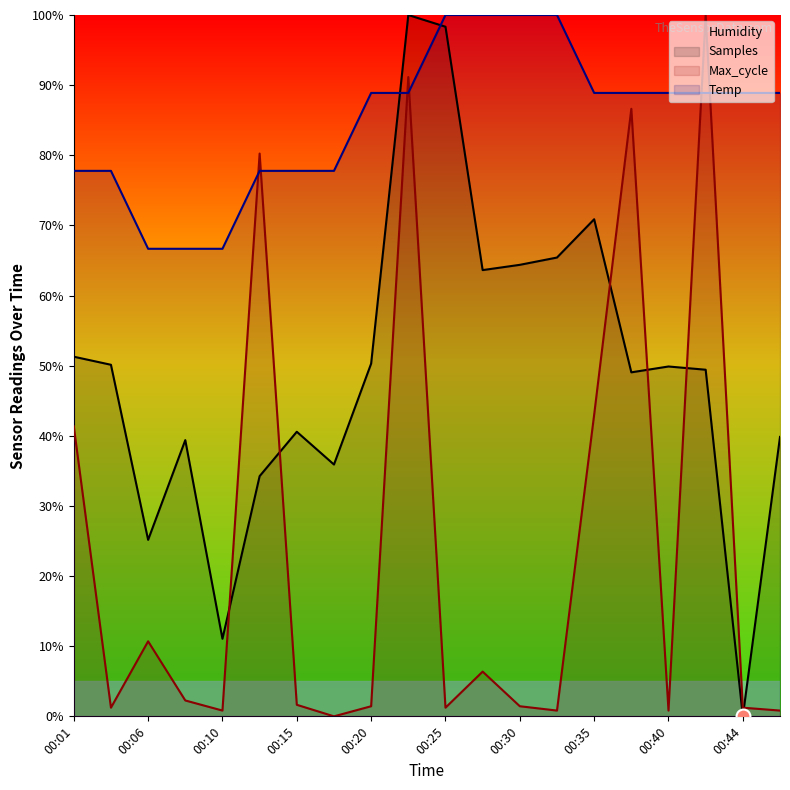

Does the chart display data point markers on the line(s)?

No